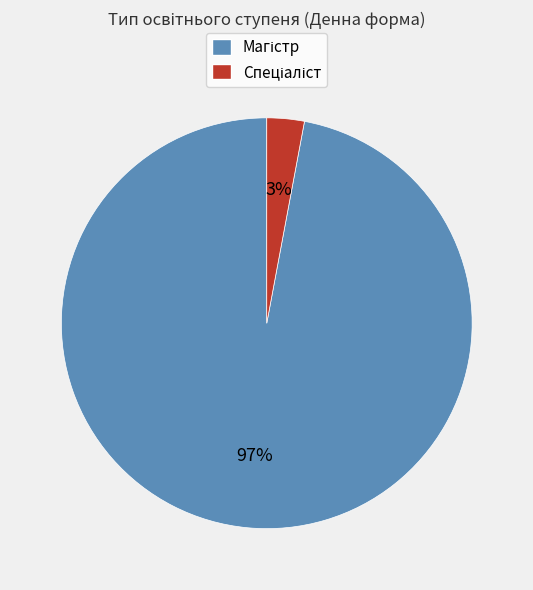

Is there any slice that represents more than half of the pie?

Yes